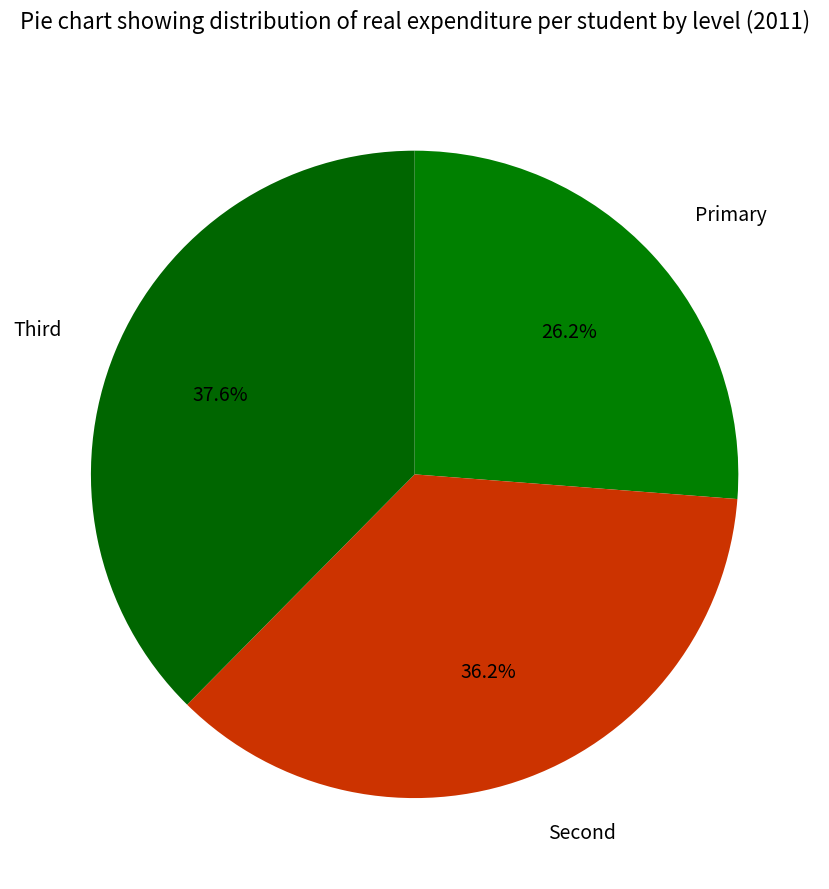

Rank the categories by value from highest to lowest.

Third, Second, Primary